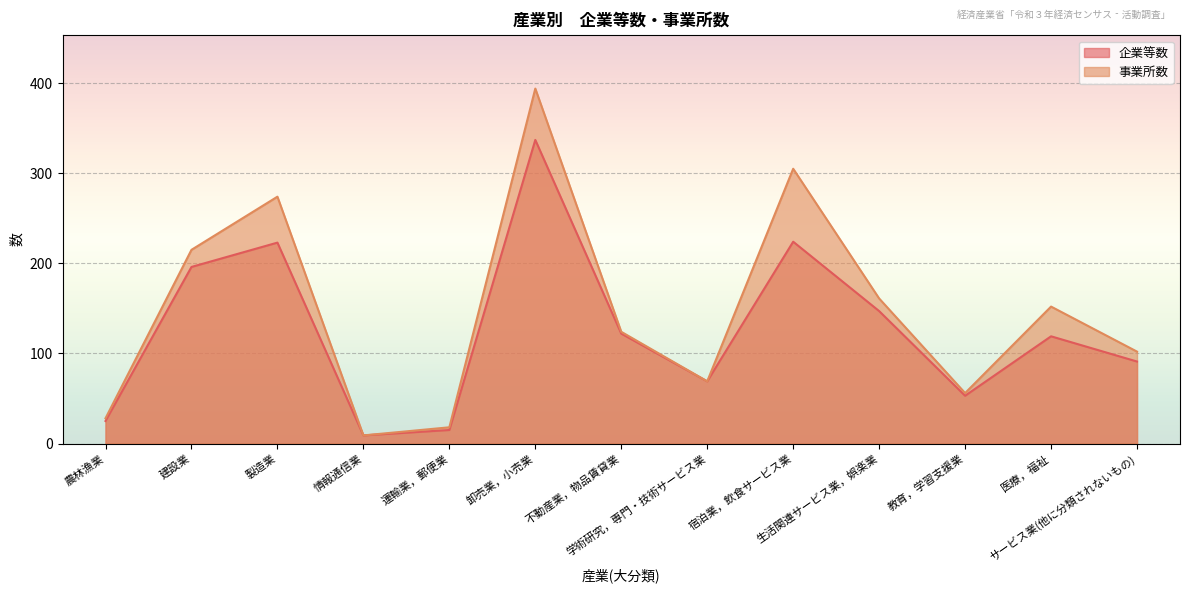

The 企業等数 series shows 301 at 宿泊業，飲食サービス業. True or false?

False